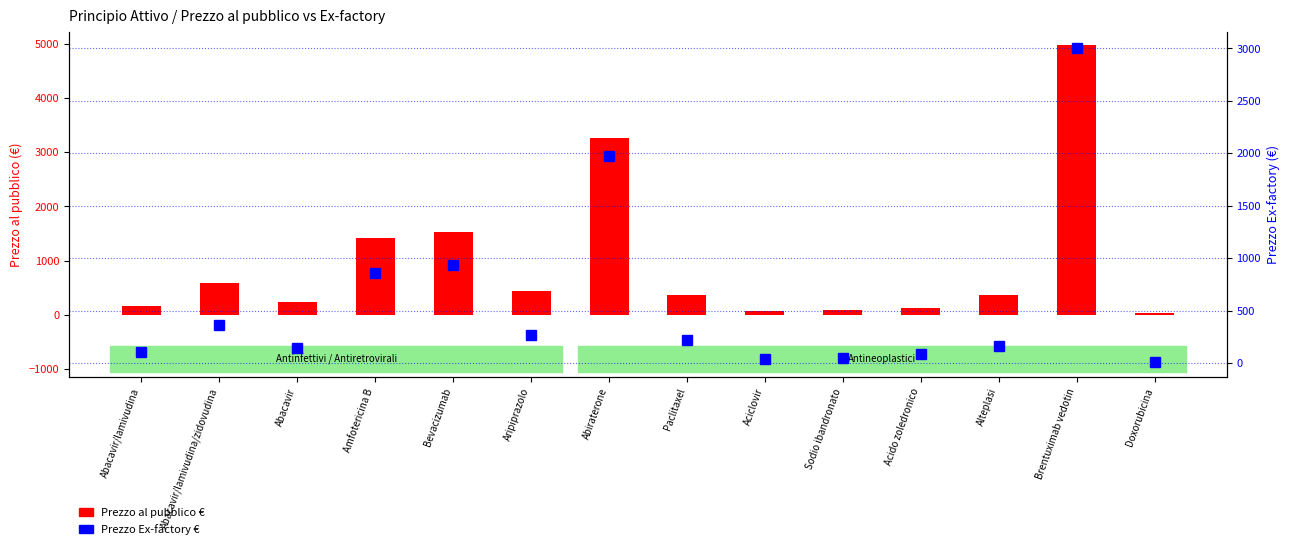

What is the label of the 6th bar from the left?

Aripiprazolo